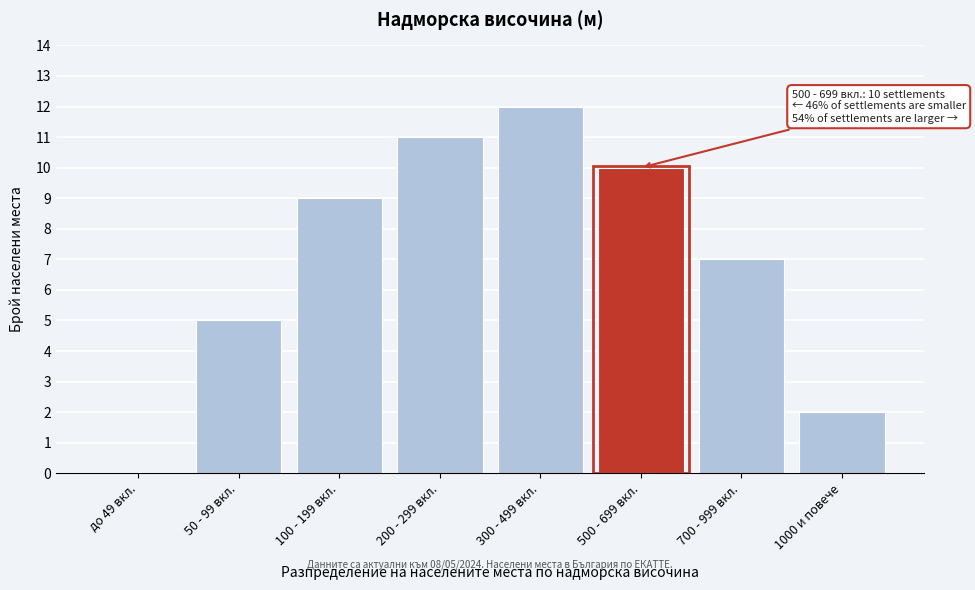

Reading left to right, list all the values displayed in this chart.

до 49 вкл.=0	50 - 99 вкл.=5	100 - 199 вкл.=9	200 - 299 вкл.=11	300 - 499 вкл.=12	500 - 699 вкл.=10	700 - 999 вкл.=7	1000 и повече=2